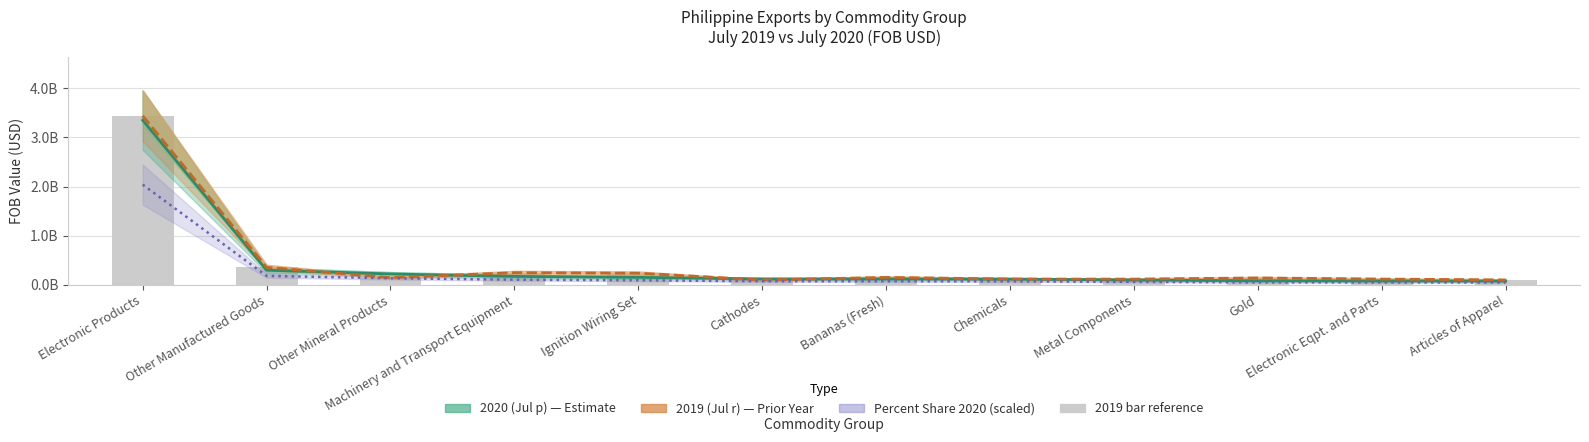

Which series has the widest spread of values?

2019 (Jul r)